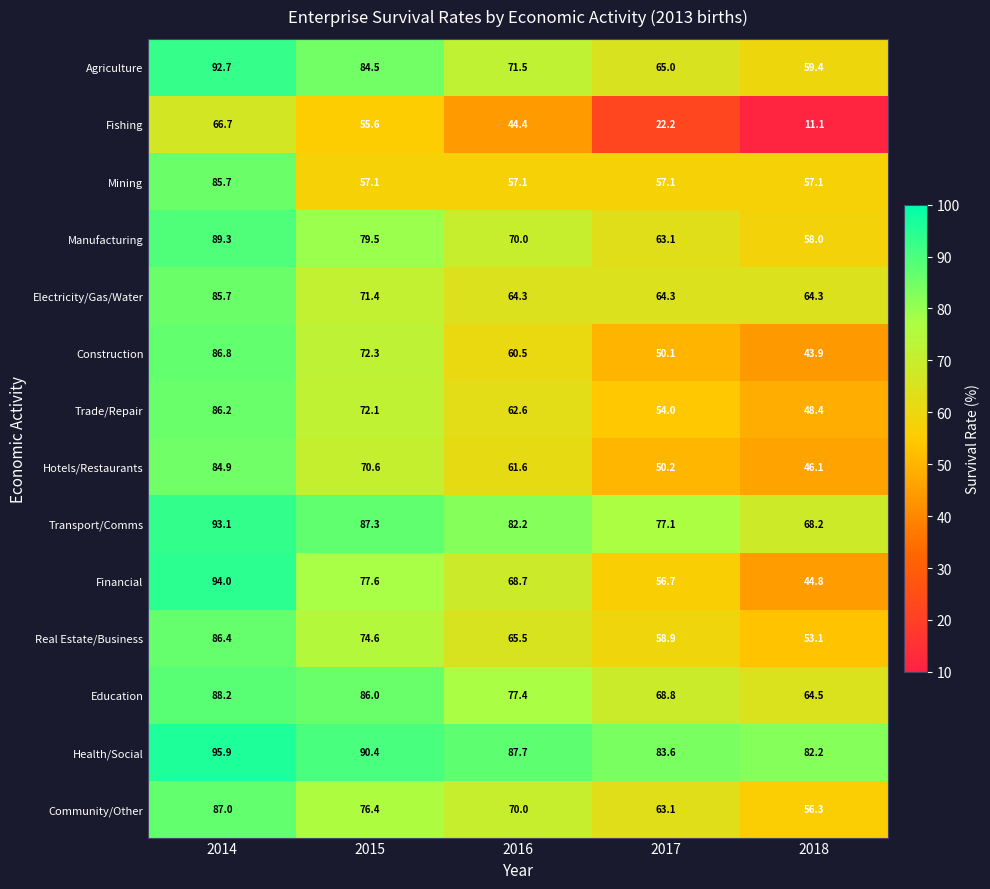

What is the spread (max minus min) of values at 2016?

43.3